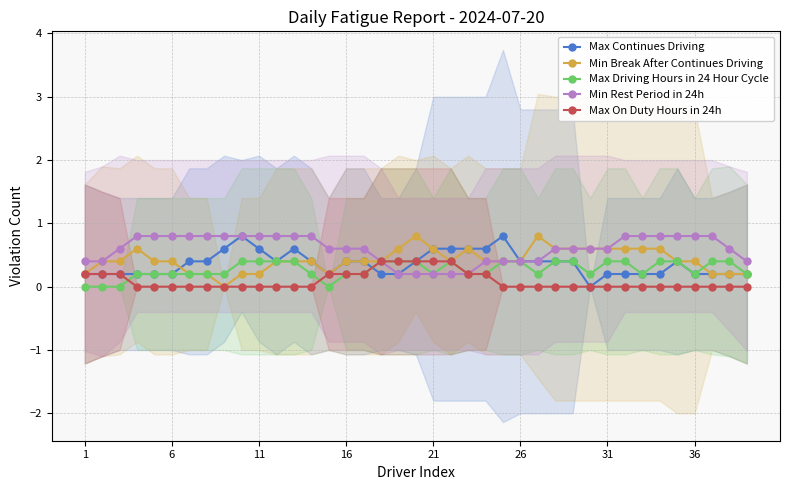

Read the Max Continues Driving value at 26.

0.4